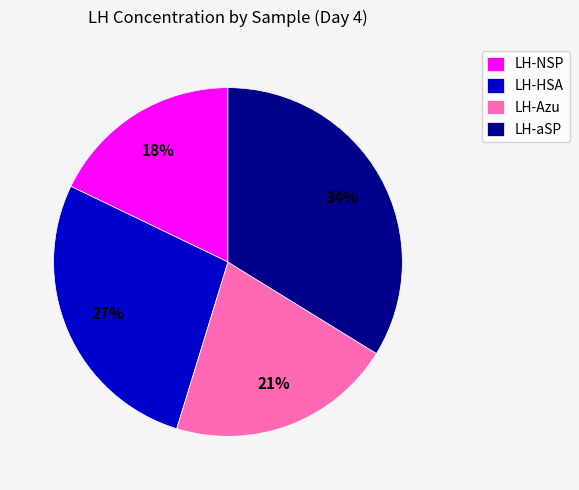

Which slice is the smallest?

LH-NSP